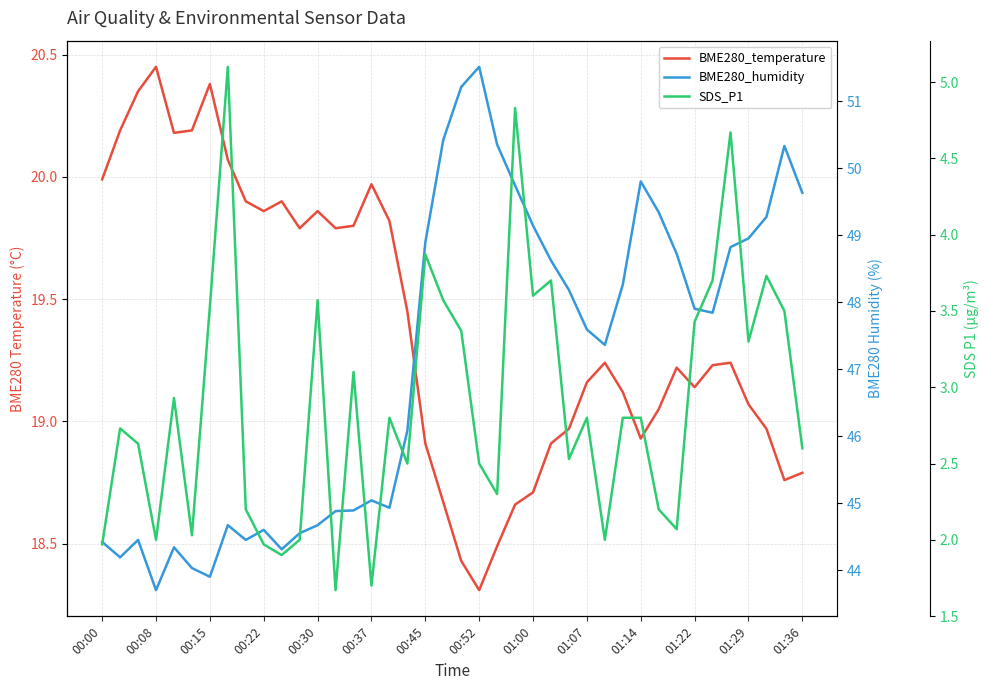

Which has a higher value, 38 or 30?

30